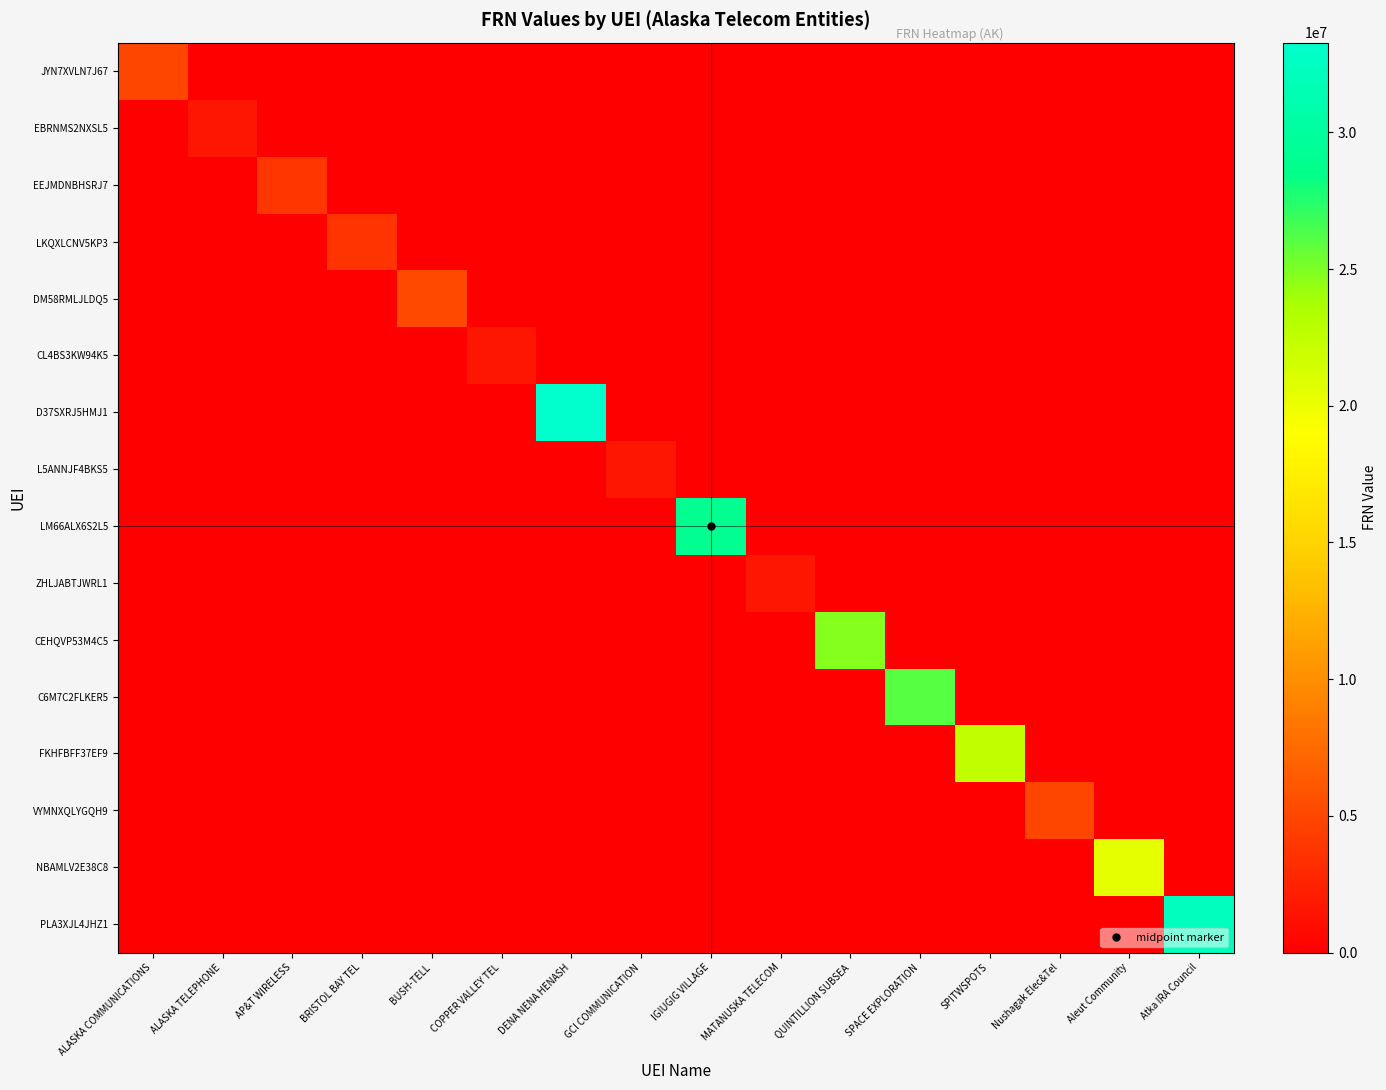

What is the total value across all series at ALASKA TELEPHONE?

1584960